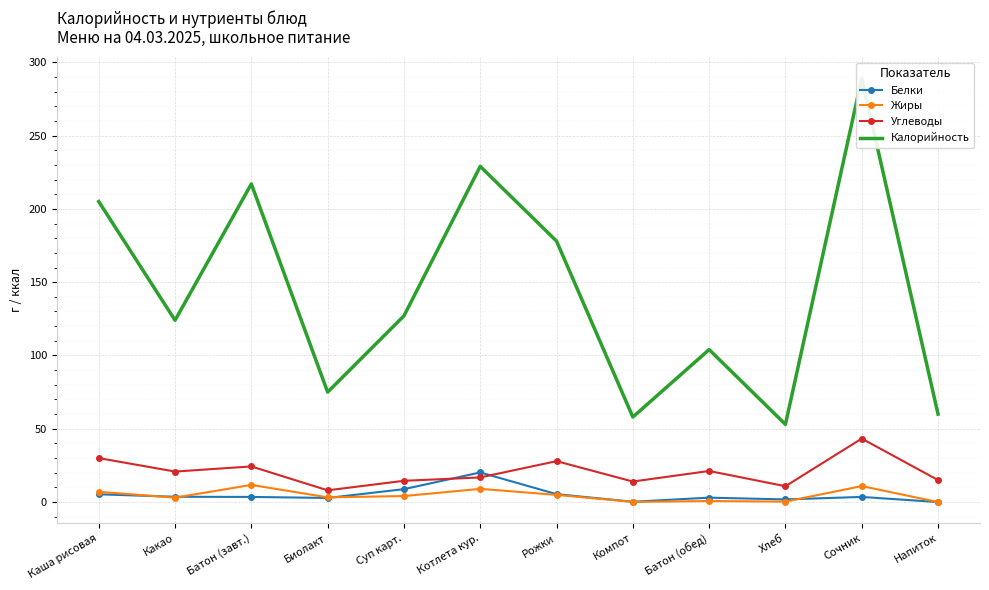

What is the sum of all Жиры values?

54.9